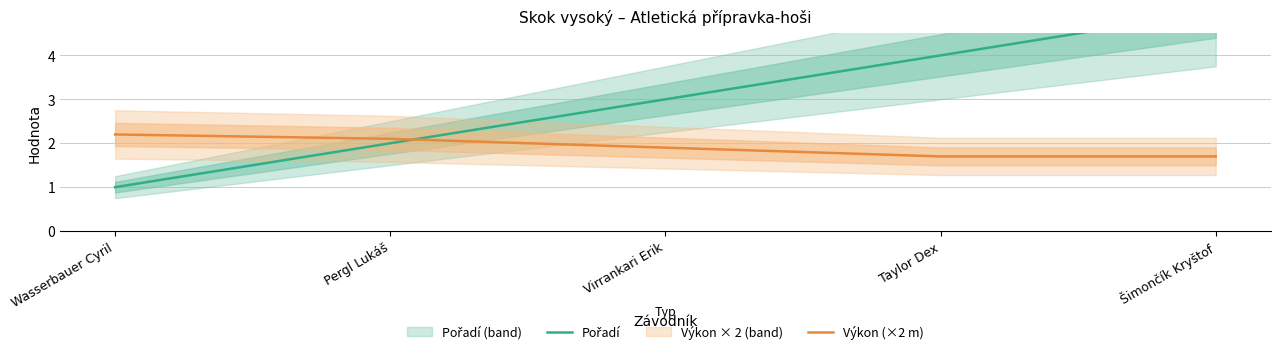

How many lines are shown in the chart?

2